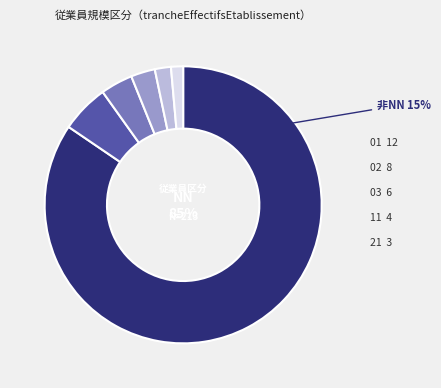

What is the change in value from NN to 01?

-168